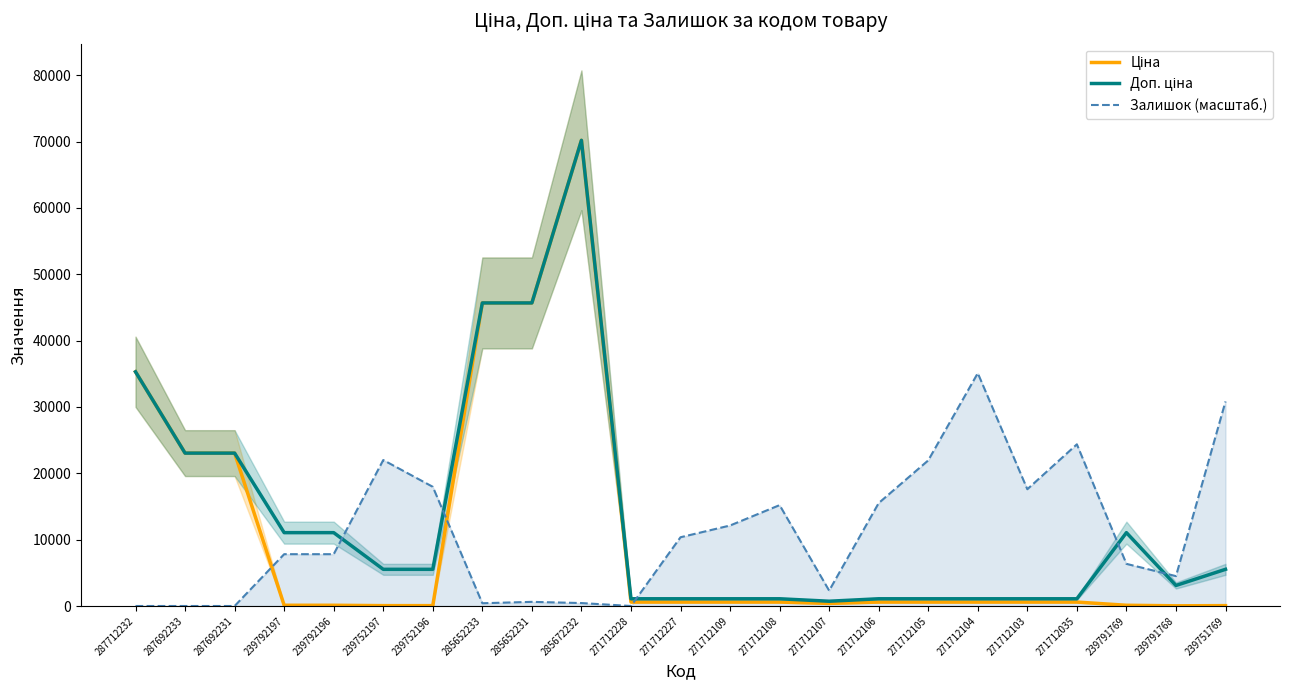

How many values in the Ціна series are below 593?

8